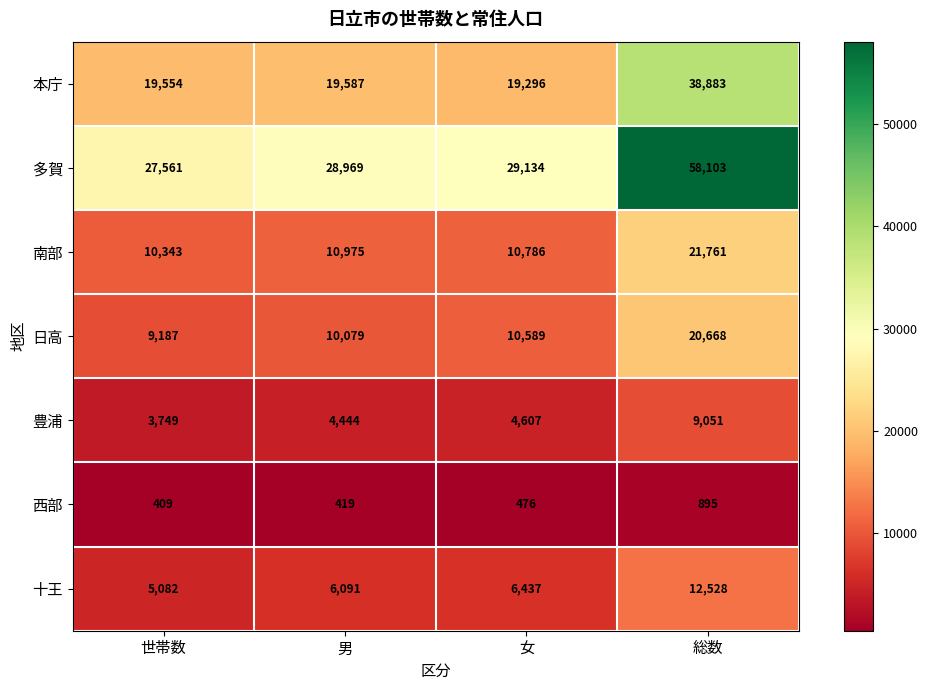

Is the value of 十王 at 総数 greater than the value of 西部 at 女?

Yes